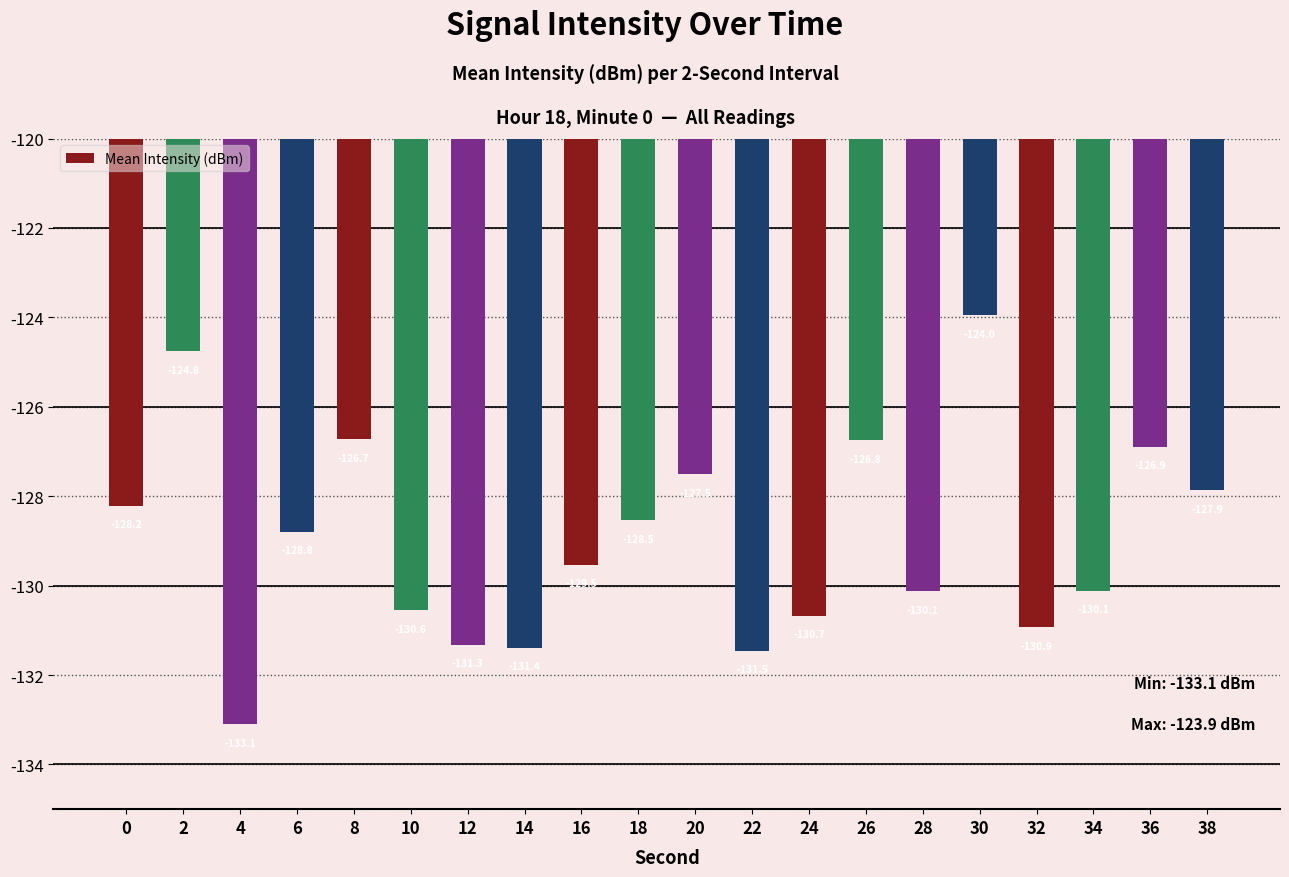

What is the value of the 18th bar from the left?

-130.1